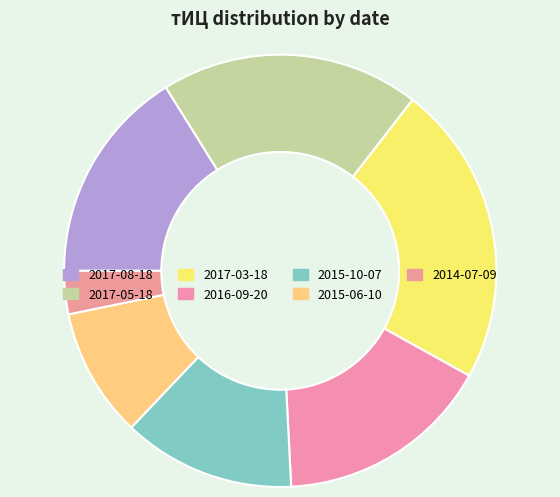

To the nearest percent, what is the combined percentage of 2015-10-07 and 2014-07-09?

16%